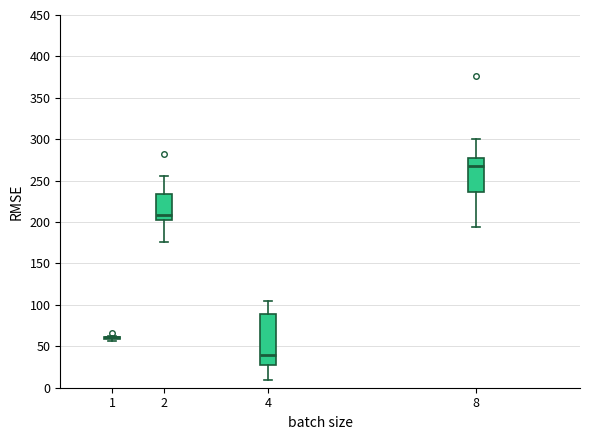

Which box is the tallest, from its lower edge to its upper edge?

4